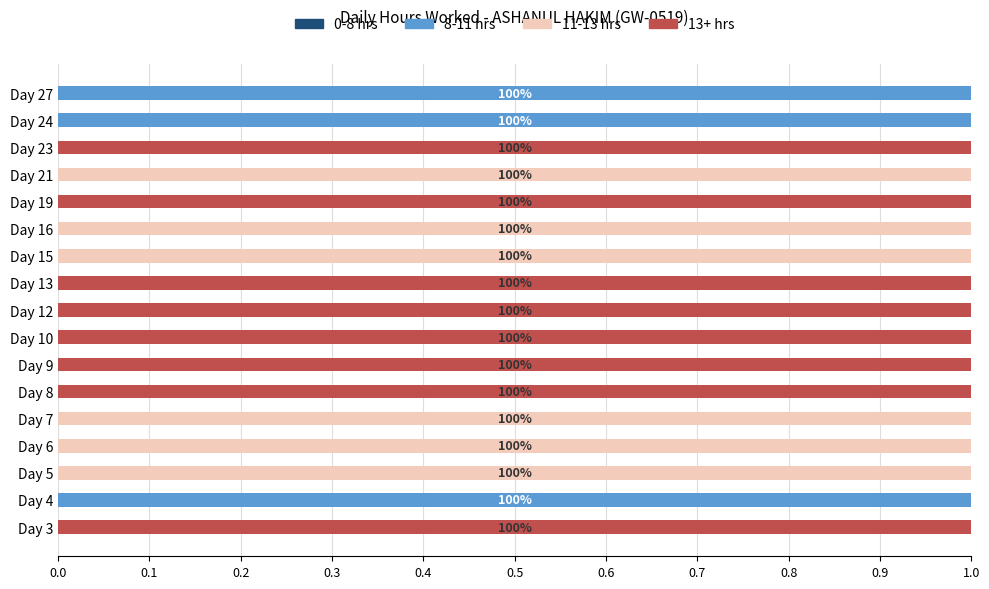

Count the number of categories in the chart.

17